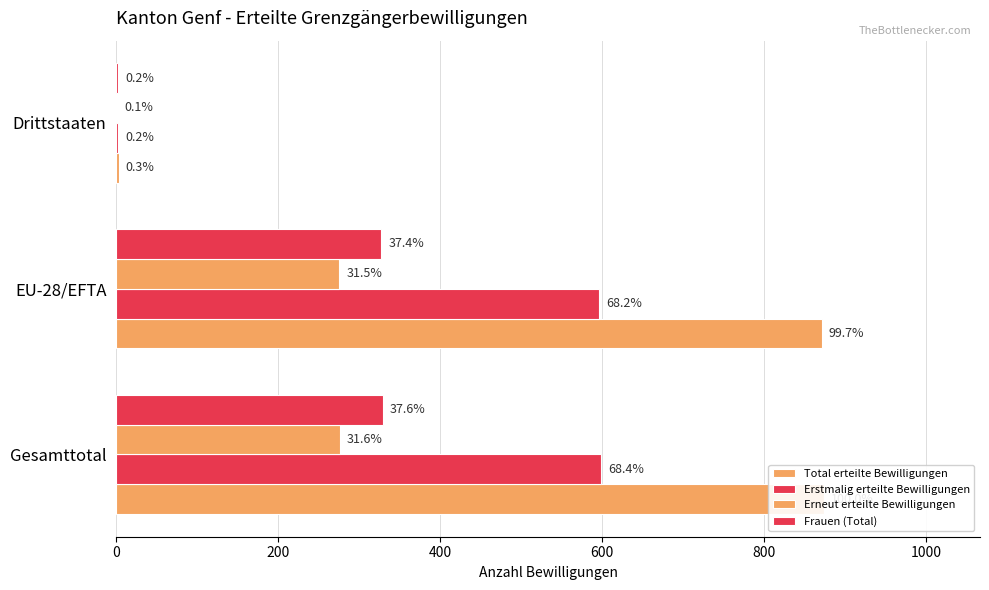

How many groups of bars are there?

3